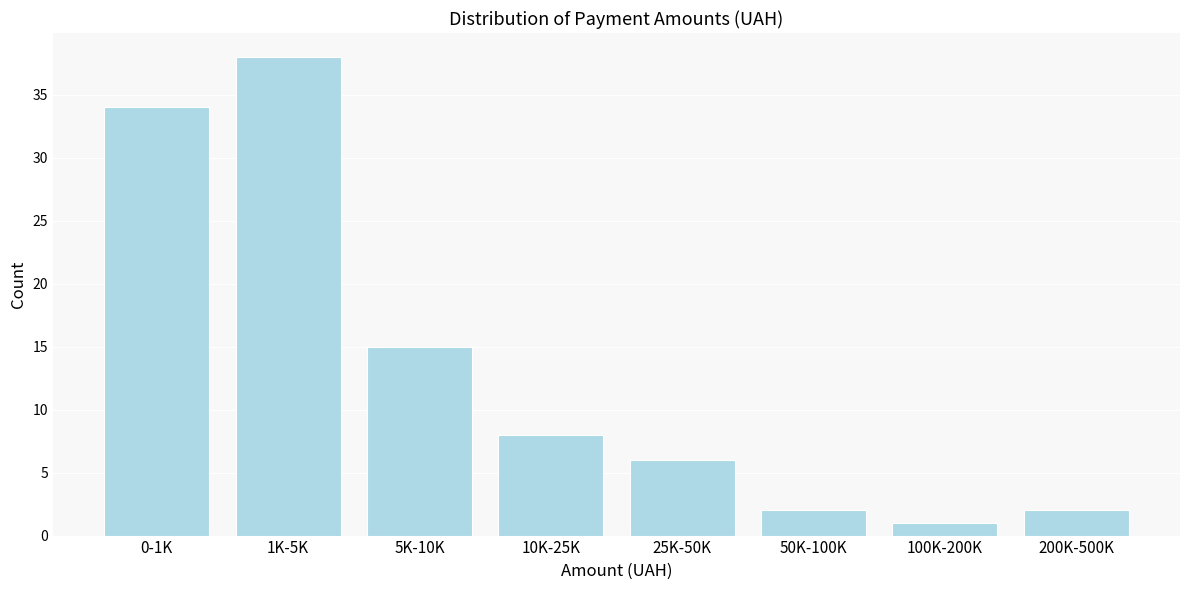

Reading right to left, list all the values displayed in this chart.

200K-500K=2	100K-200K=1	50K-100K=2	25K-50K=6	10K-25K=8	5K-10K=15	1K-5K=38	0-1K=34